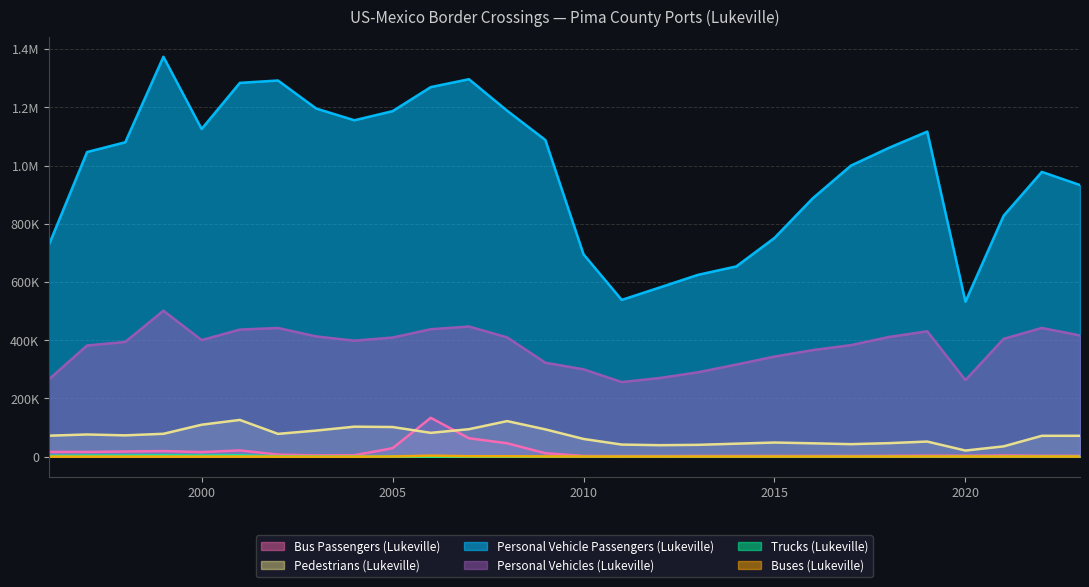

Which has a higher value, 2013 or 2000?

2000